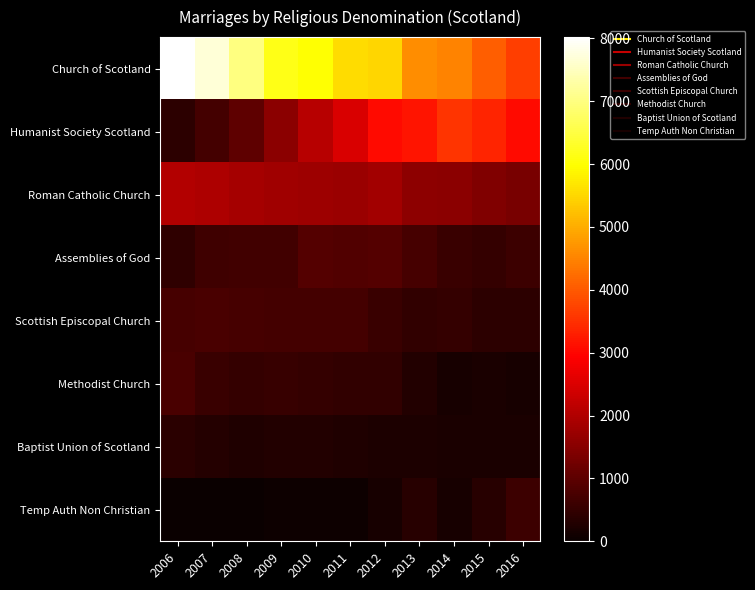

Which label corresponds to the smallest value in the chart?

2006